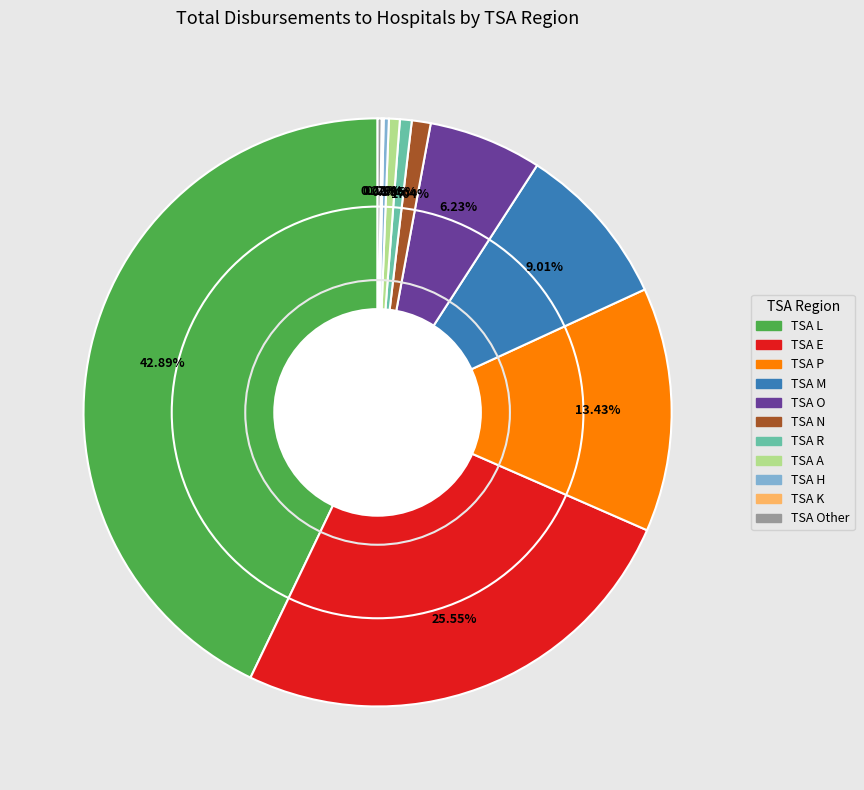

Is there a majority slice in this chart?

No